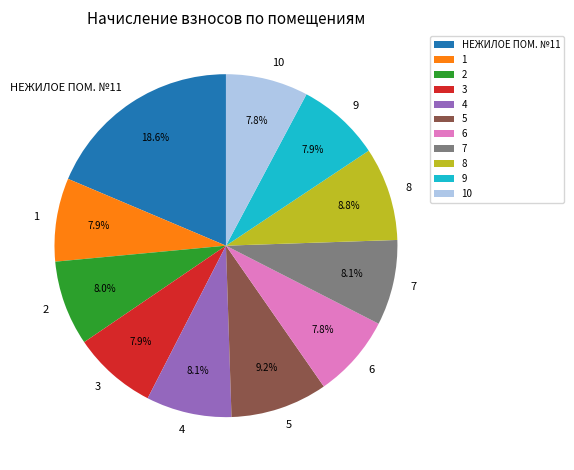

What portion of the pie excludes 5?

90.8%